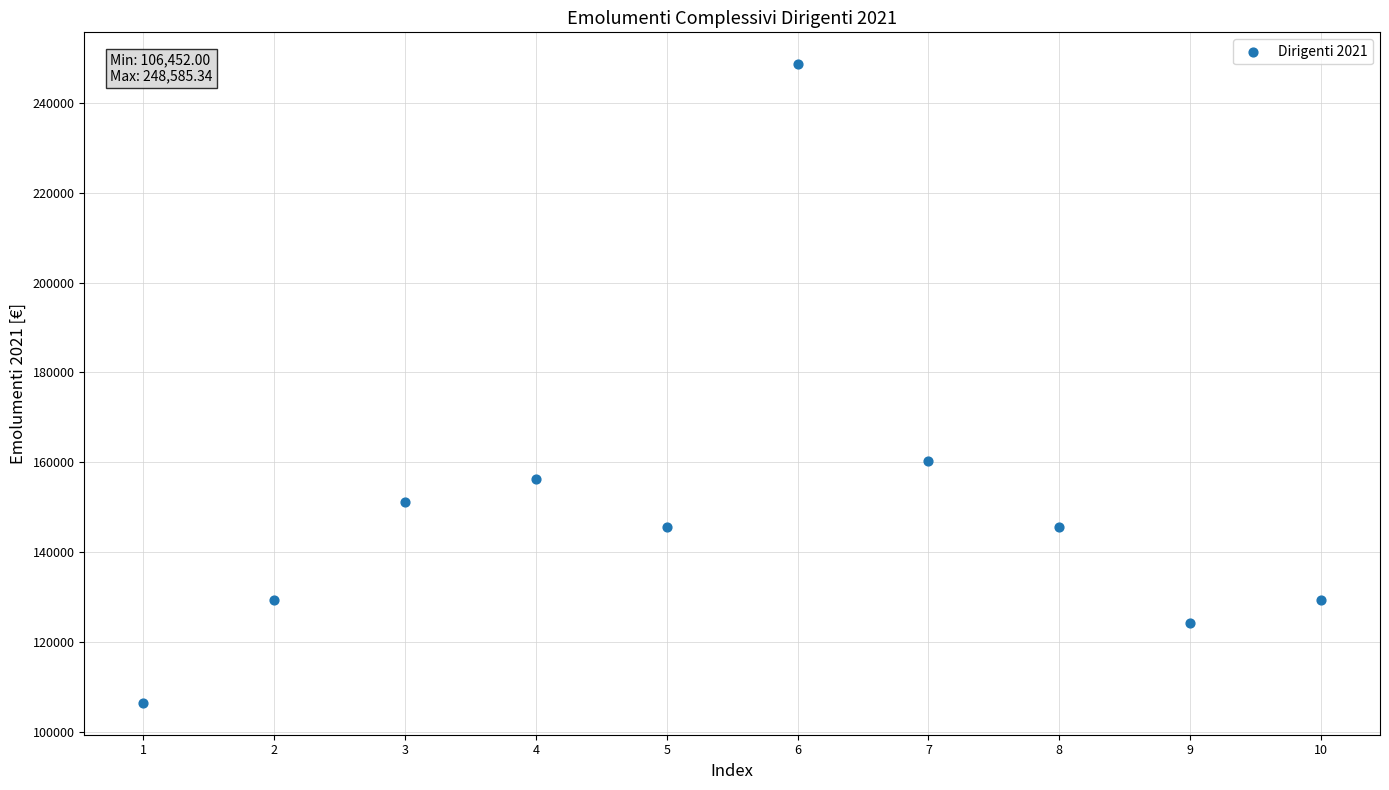

What Y value in the scatter plot is closest to 177518?

160214.9